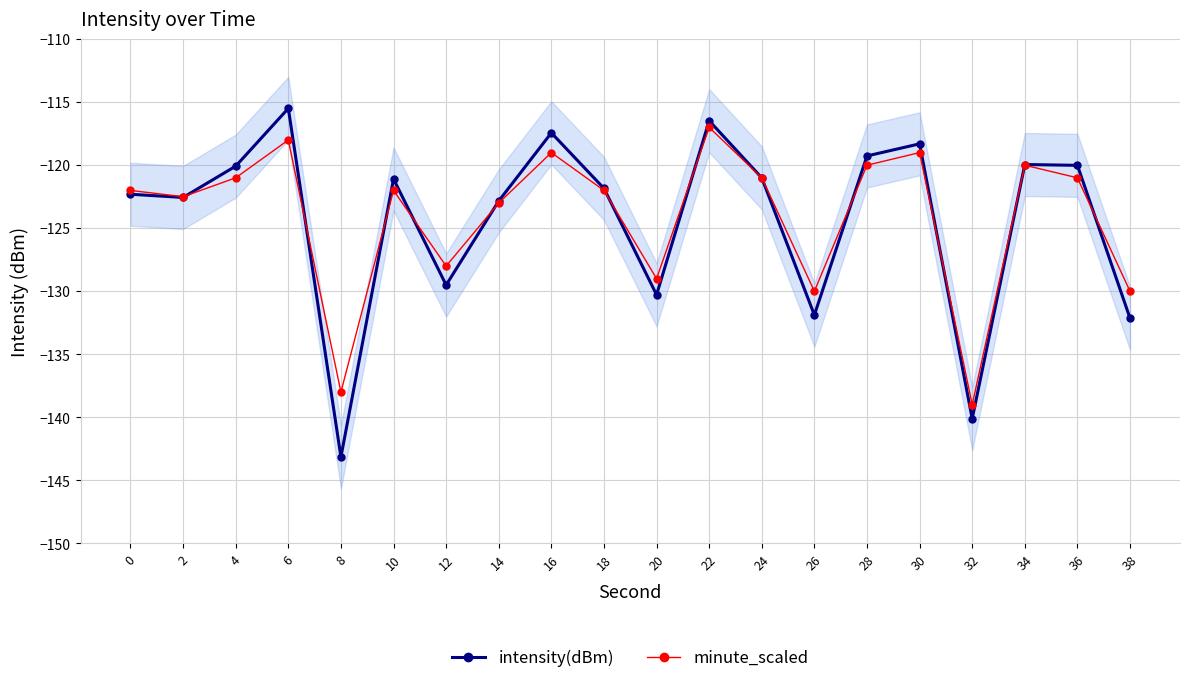

Is this an area chart (filled region under the line)?

No